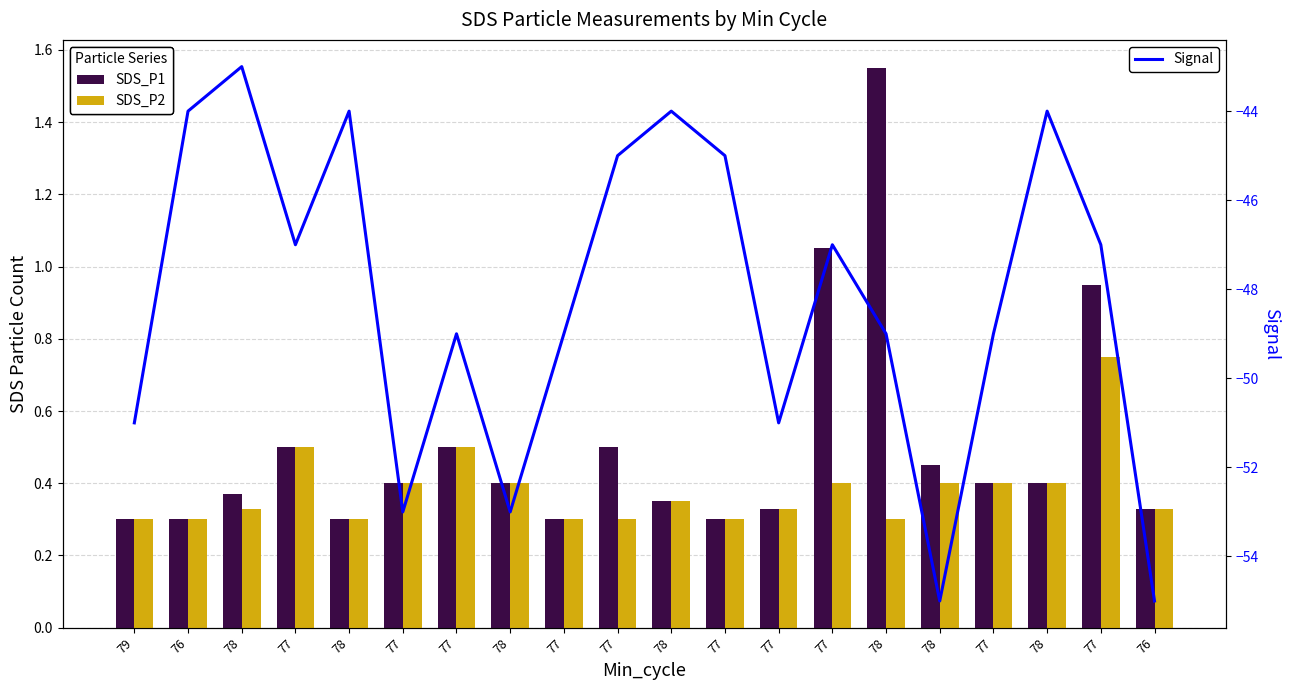

Between 78 and 78, which is larger?

78